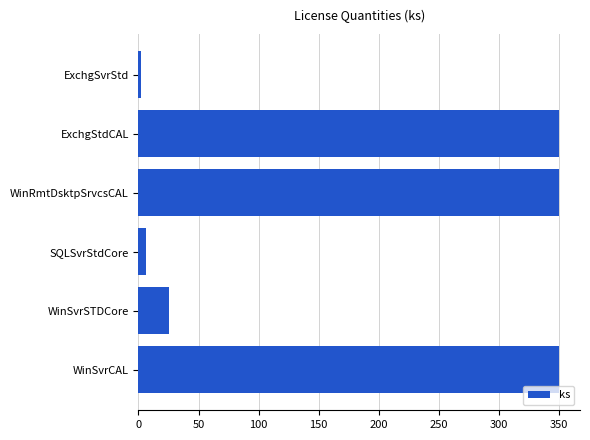

What is the difference between the second highest and second lowest values?

344